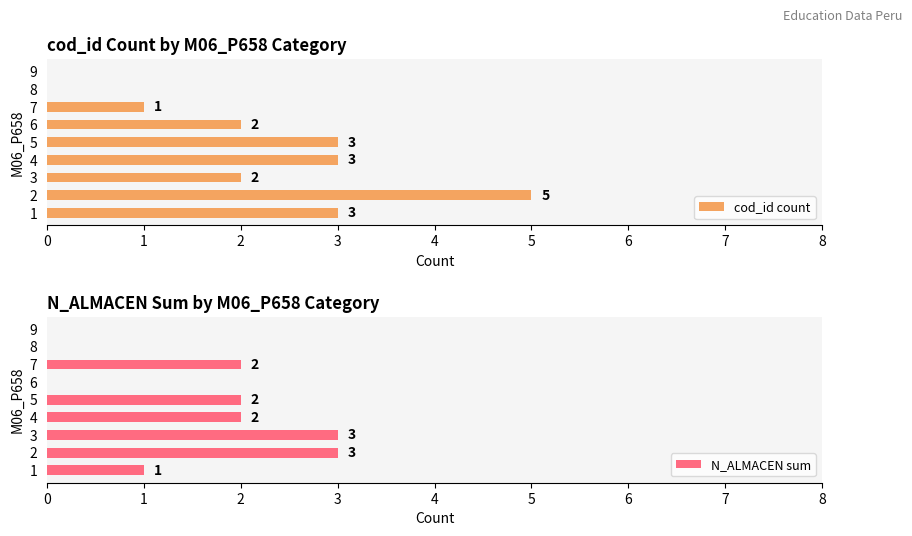

What is the sum of all cod_id count values?

19